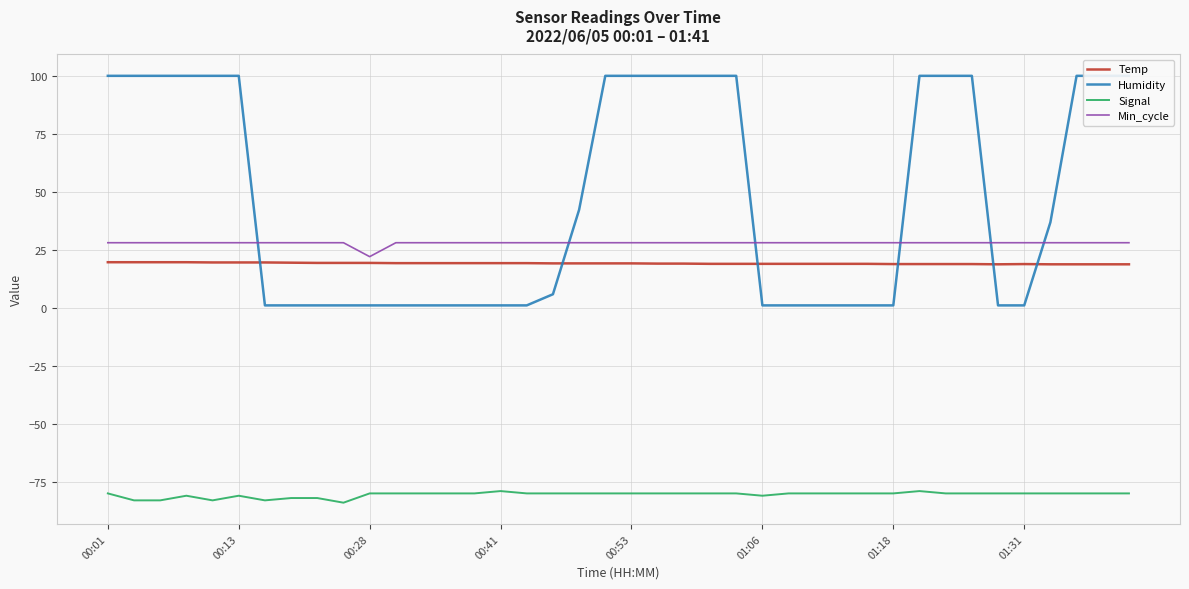

Rank the series by their maximum value, from highest to lowest.

Humidity, Min_cycle, Temp, Signal